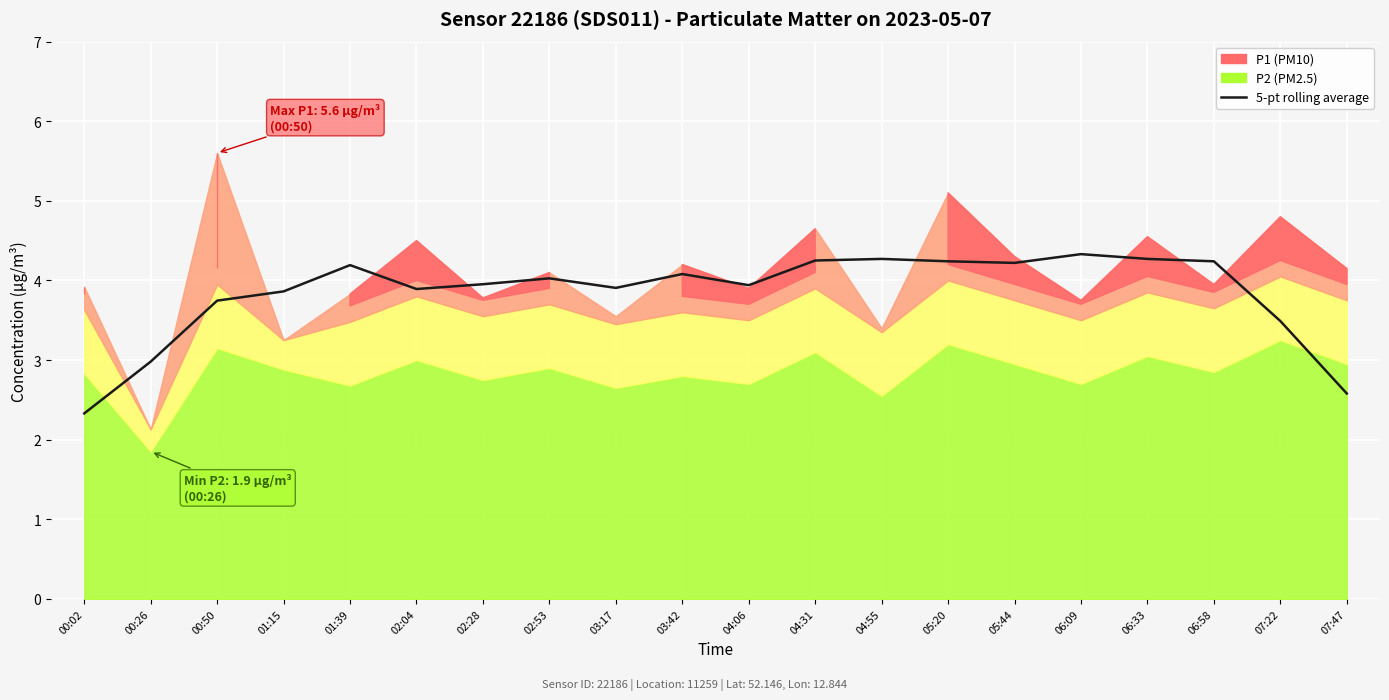

What is the label of the 7th point from the left?

02:28